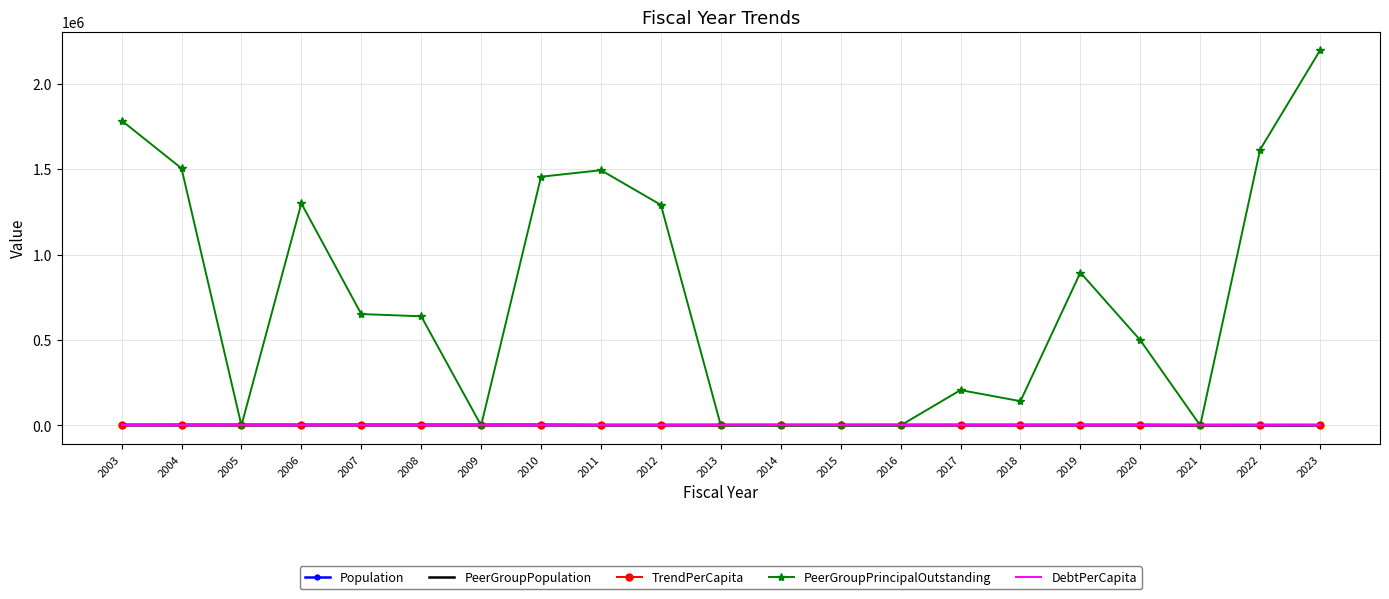

Which series has the largest range (max minus min)?

PeerGroupPrincipalOutstanding